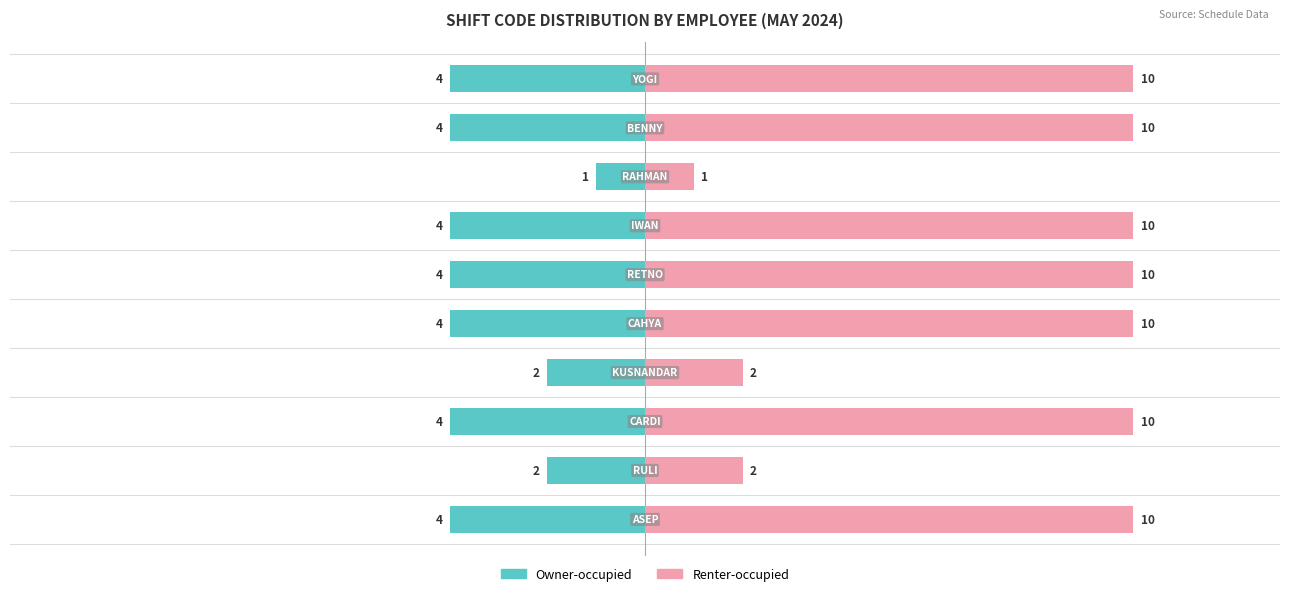

The value of Owner-occupied at 4 is -4. True or false?

True